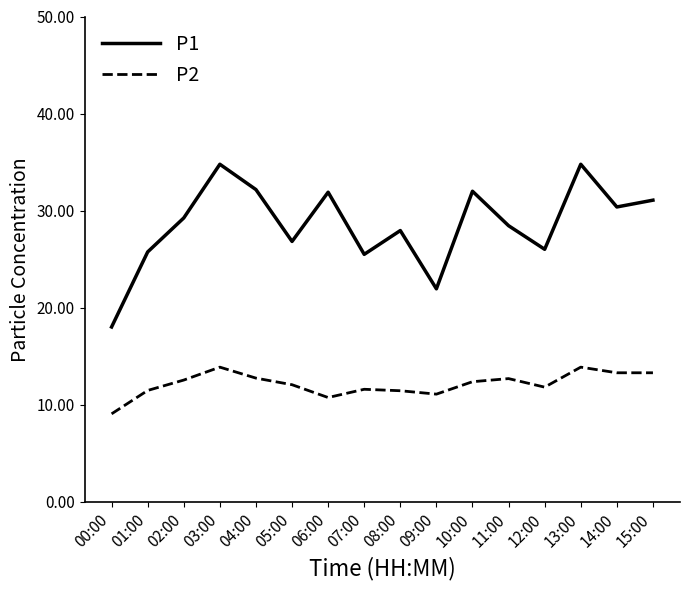

At which category does P1 reach its first local peak?

03:00